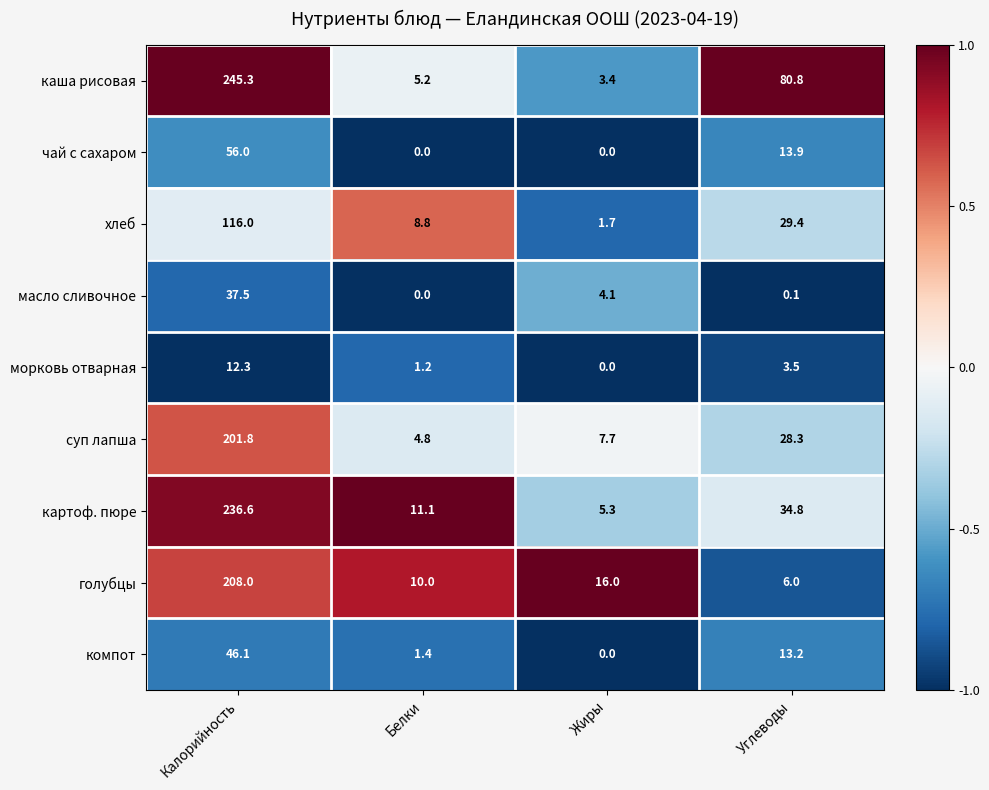

What is the approximate value of хлеб at Калорийность?

116.0